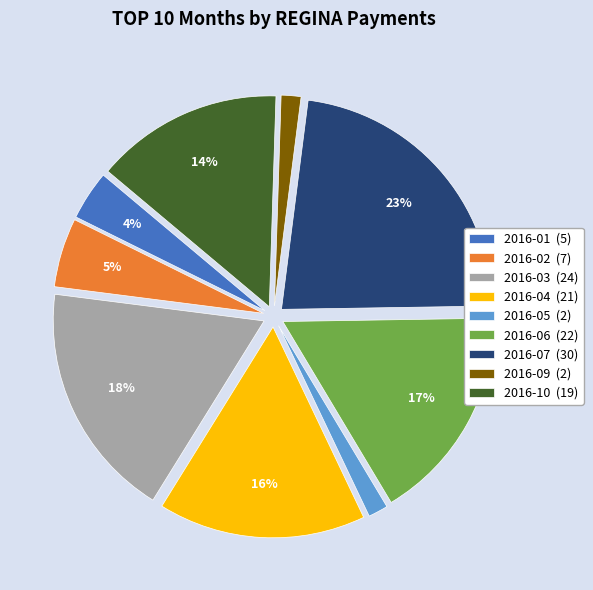

To the nearest percent, what portion does 2016-05 (2) represent?

2%